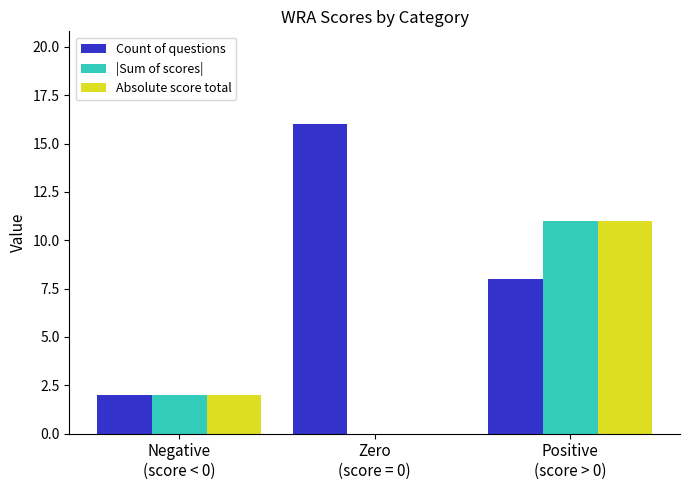

The value of Count of questions at Zero
(score = 0) is 28. True or false?

False